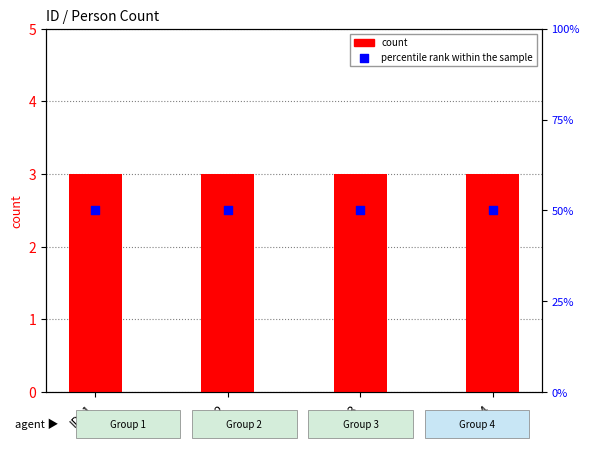

Which series has the widest spread of Y values?

count